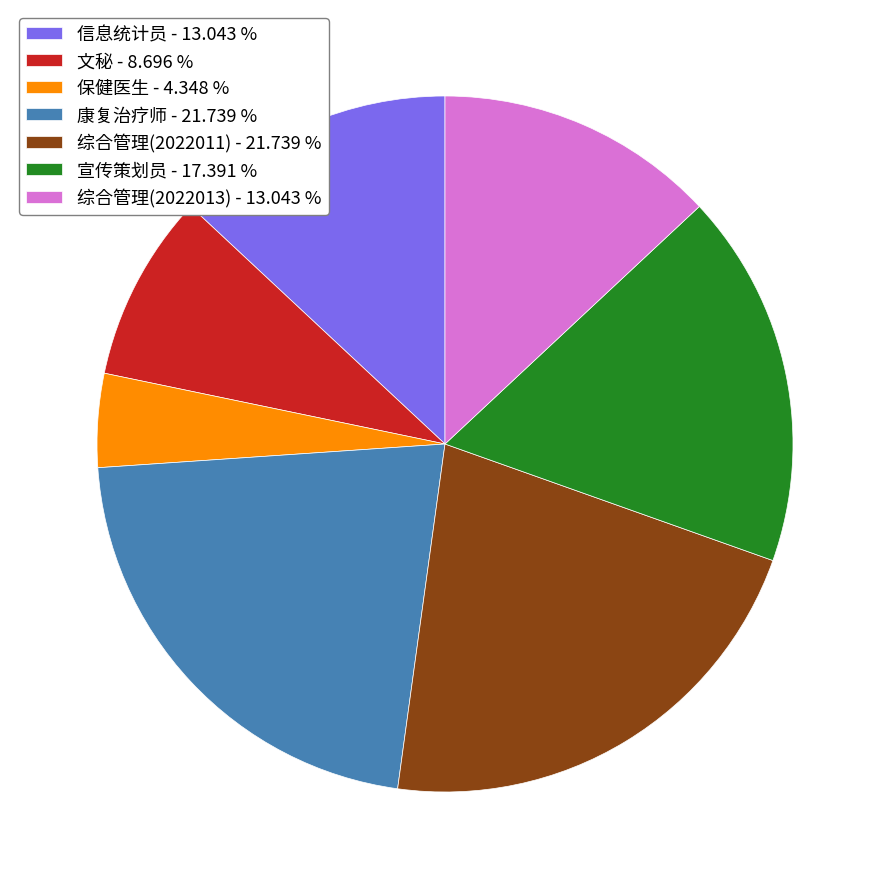

Which has a higher value, 综合管理(2022013) or 文秘?

综合管理(2022013)